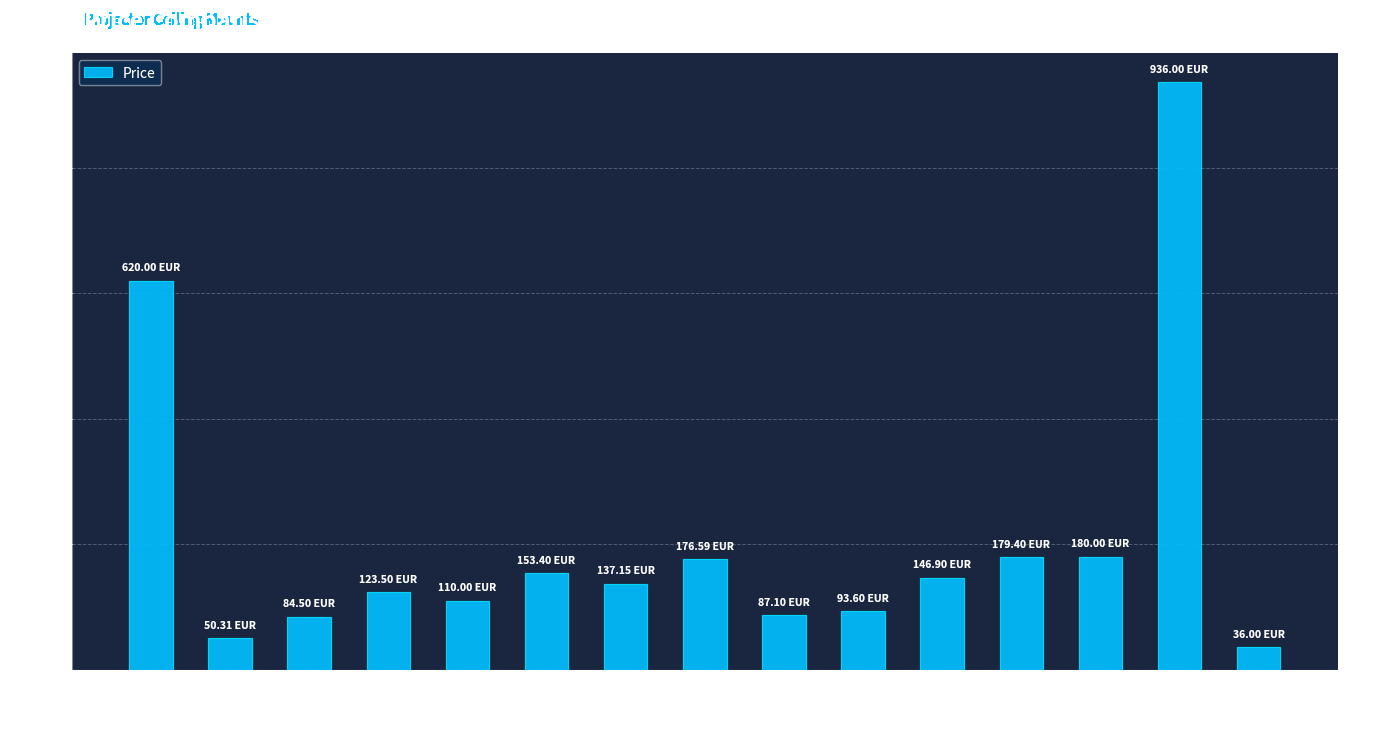

Which label corresponds to the largest value in the chart?

PPL2100